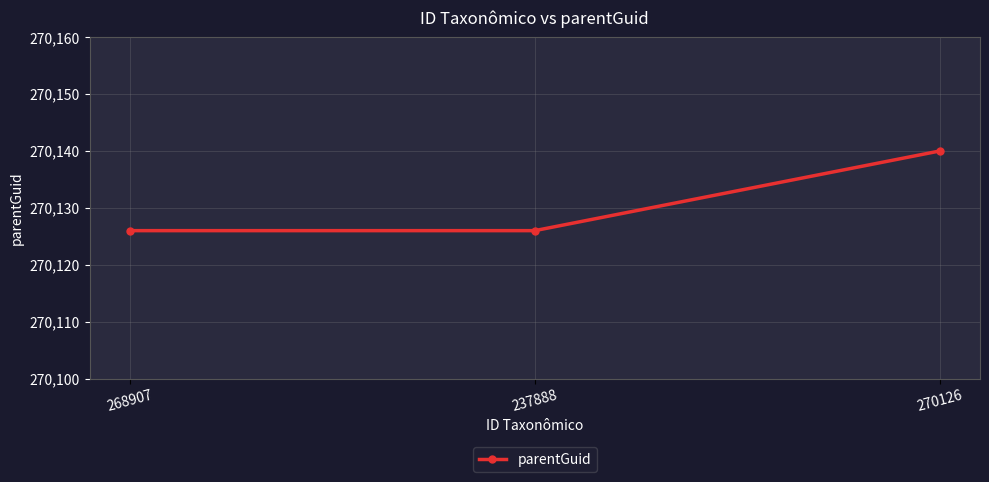

What is the difference between the values at 270126 and 268907?

14